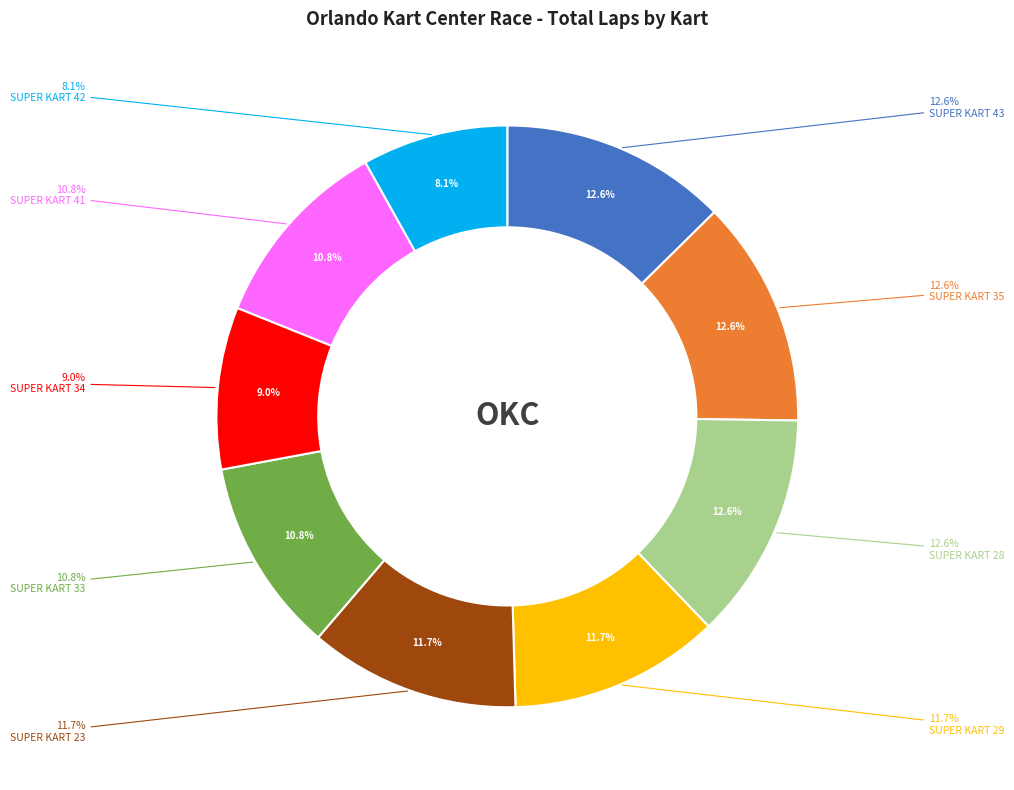

Is there a majority slice in this chart?

No